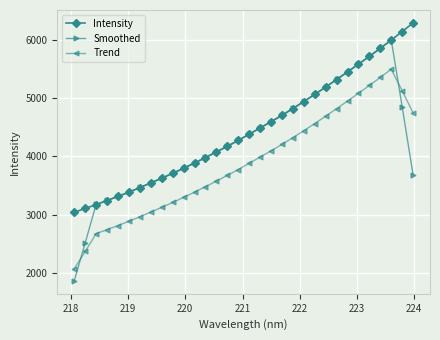

Rank the series by their maximum value, from lowest to highest.

Trend, Smoothed, Intensity